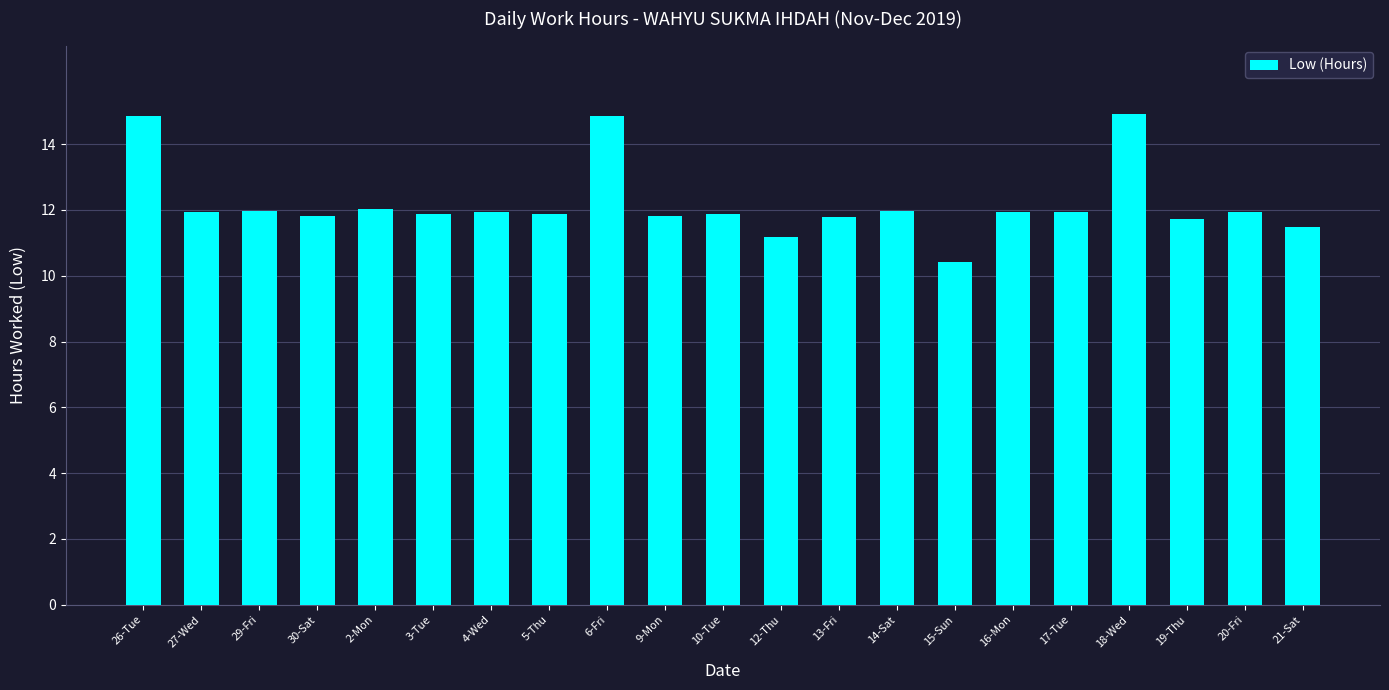

Read the value at 16-Mon.

11.9